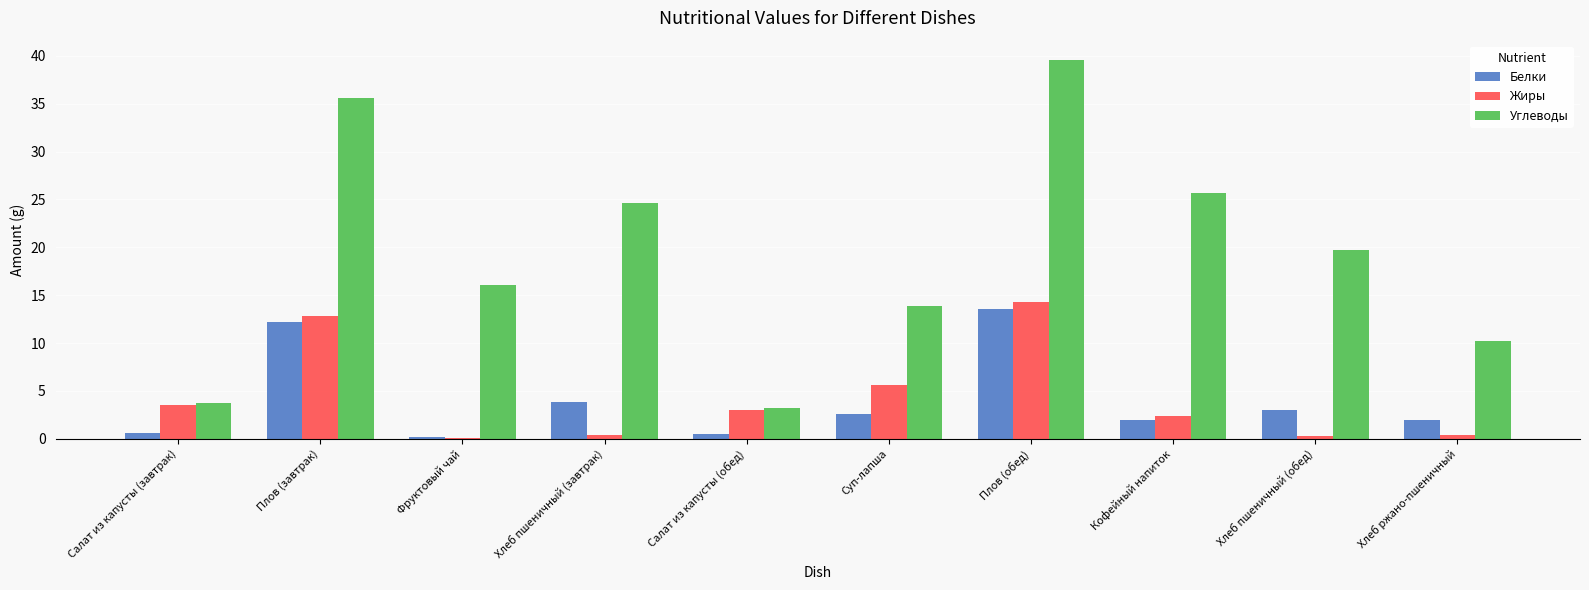

At which category is the sum across all series the highest?

Плов (обед)